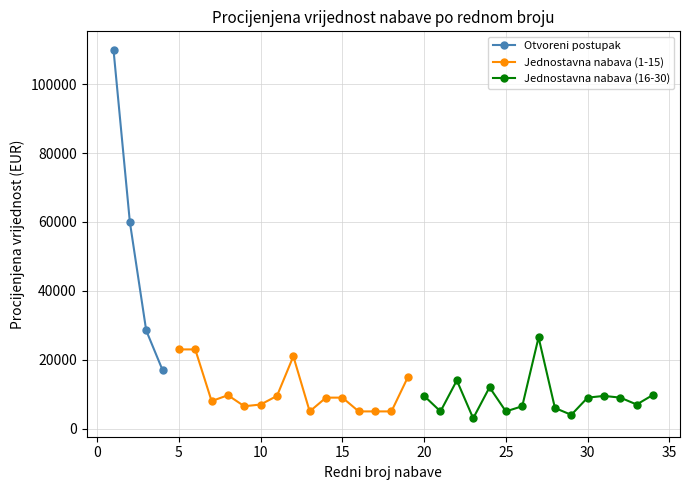

True or false: the data has more than 0 interior local peaks.

False